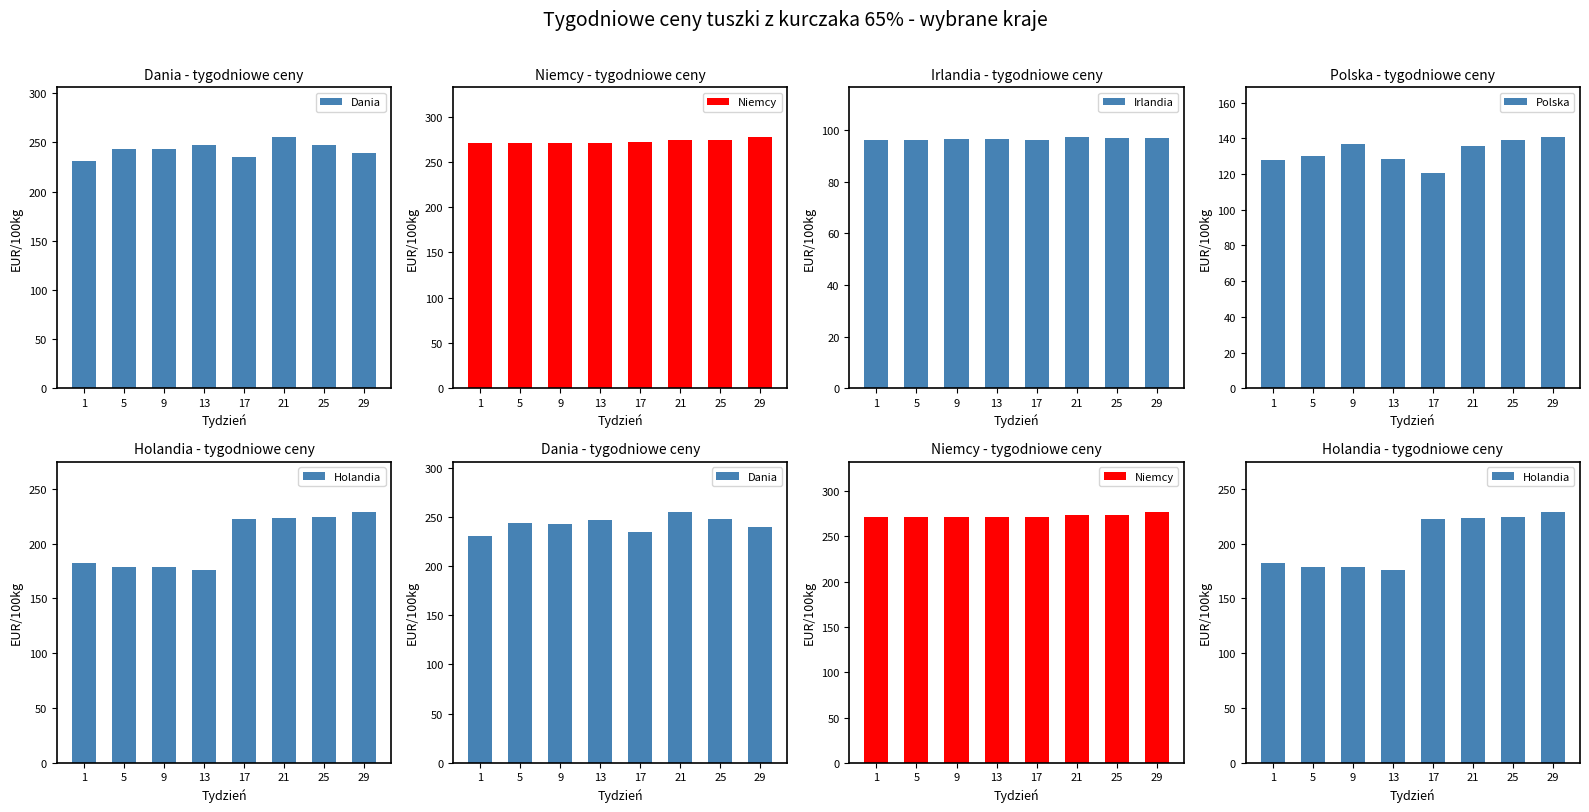

List the series in order of their peak value, lowest first.

Irlandia, Polska, Holandia, Dania, Niemcy